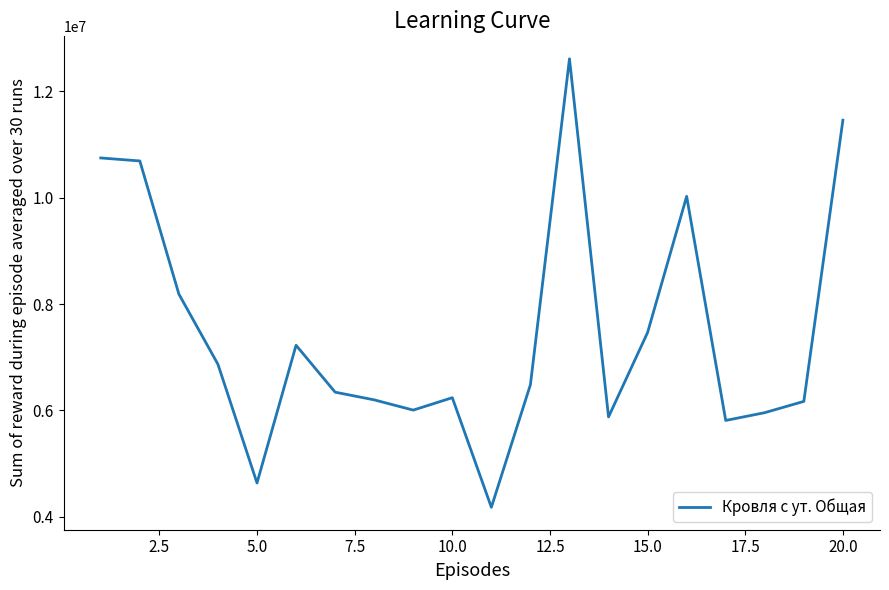

What is the greatest value displayed?

12615241.8